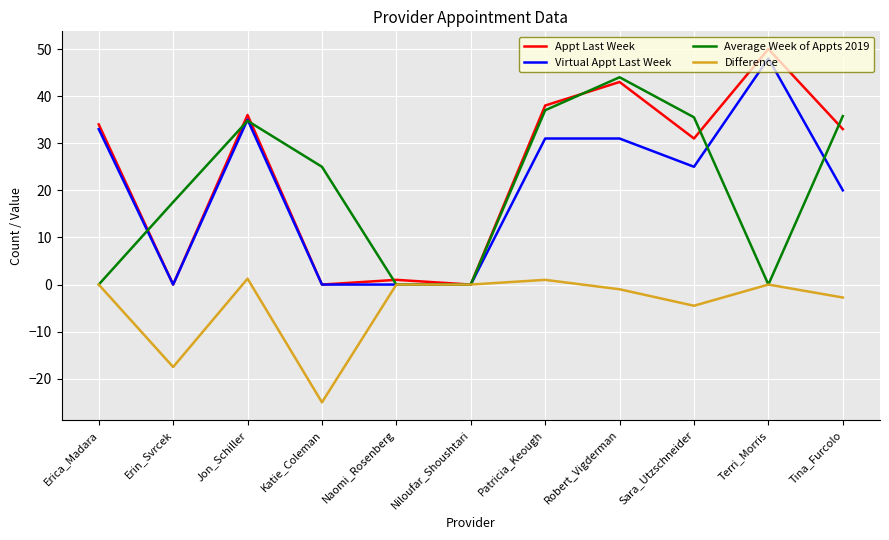

The value of Average Week of Appts 2019 at Terri_Morris is 0.0. True or false?

True